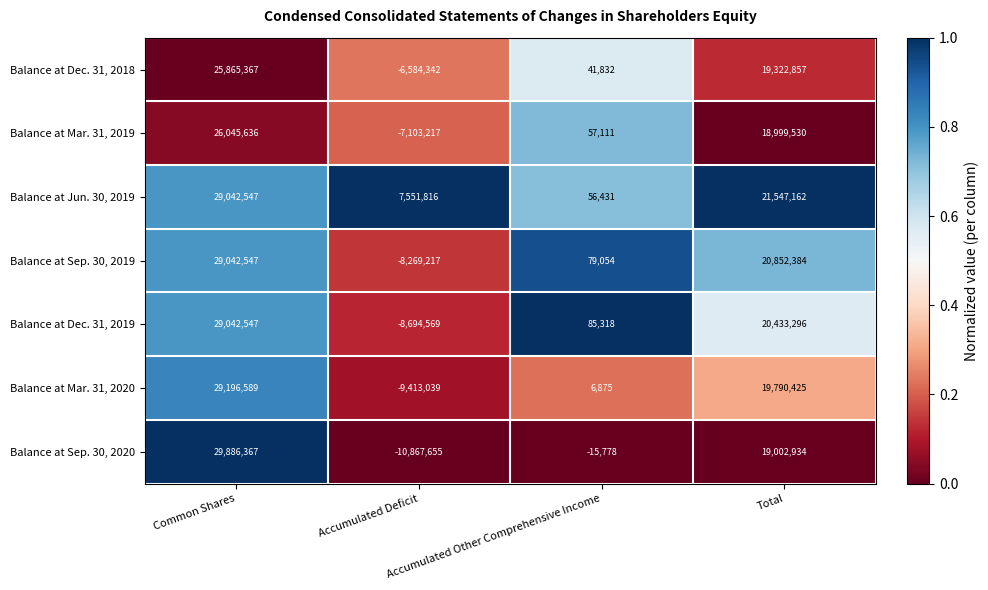

At which category does the chart reach its minimum across all series?

Accumulated Deficit